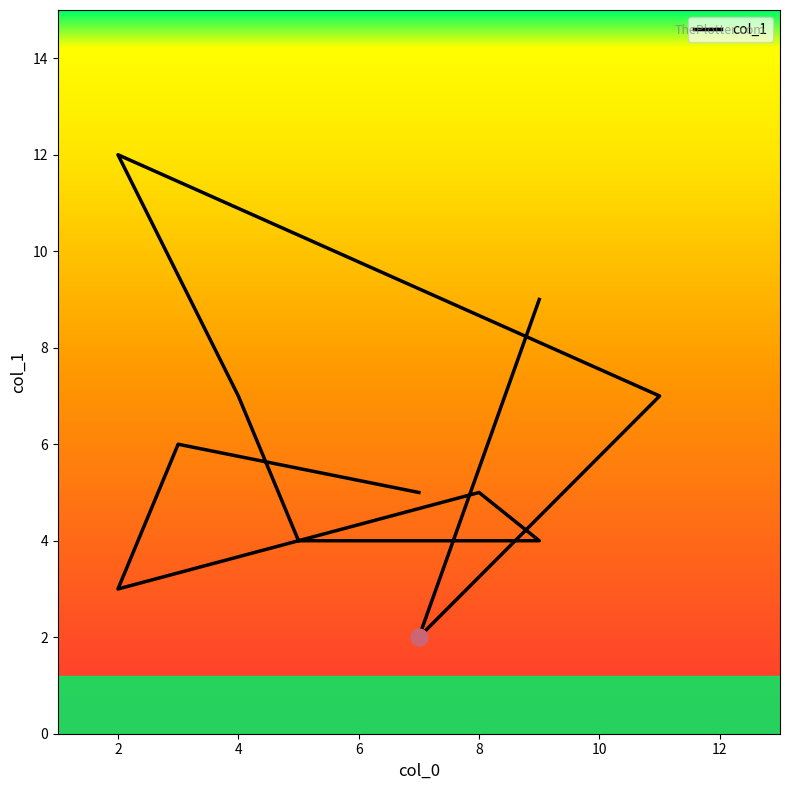

Reading left to right, what are all the values shown in this chart?

5	6	3	5	4	4	7	12	7	2	9